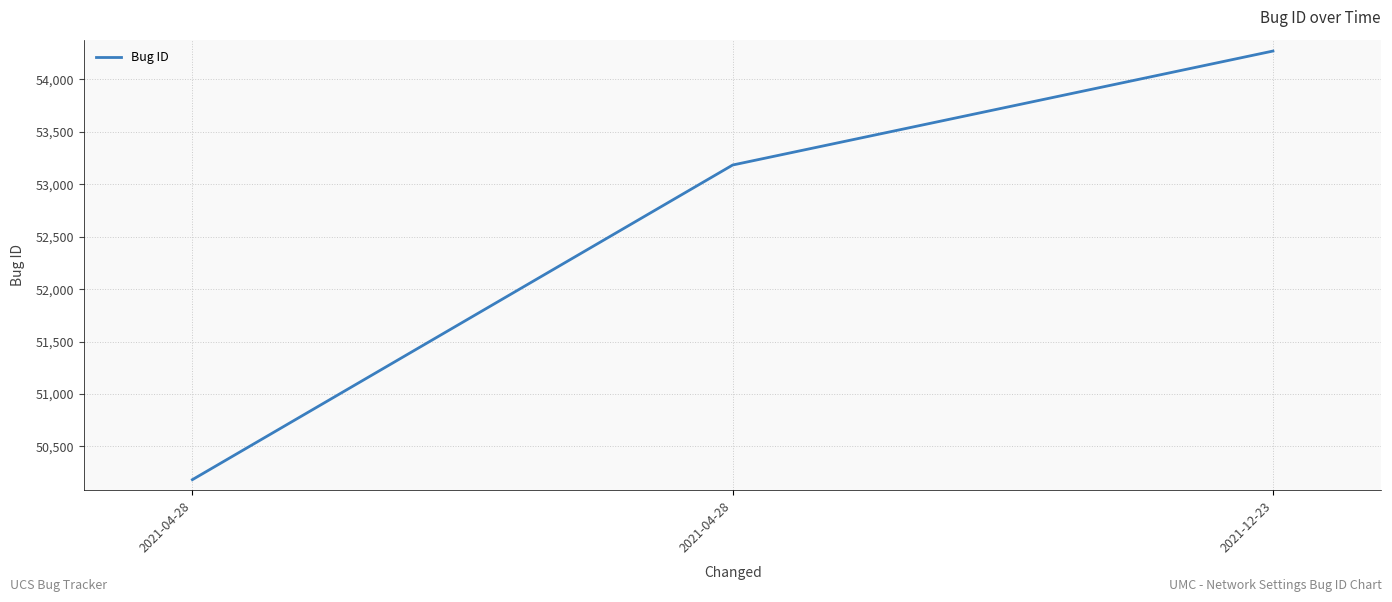

What is the smallest value displayed?

50183